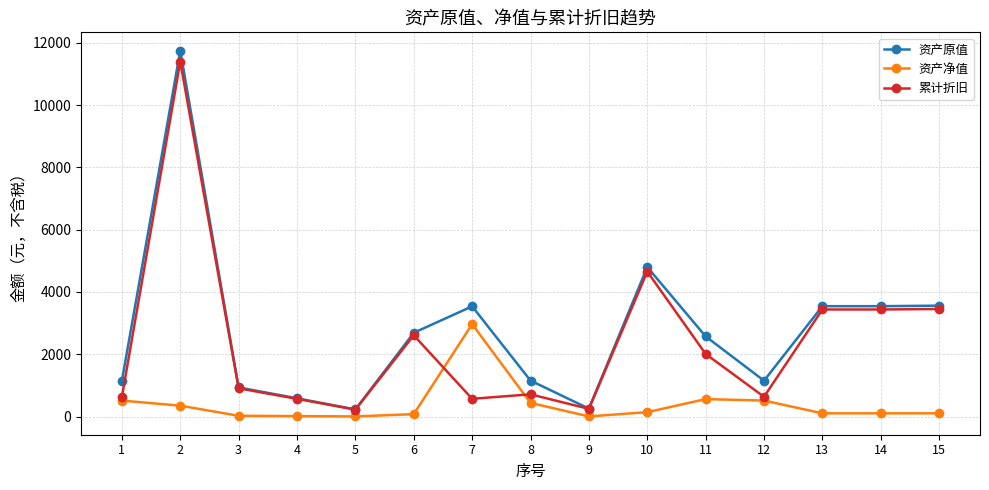

How many values in the 累计折旧 series exceed 908?

8